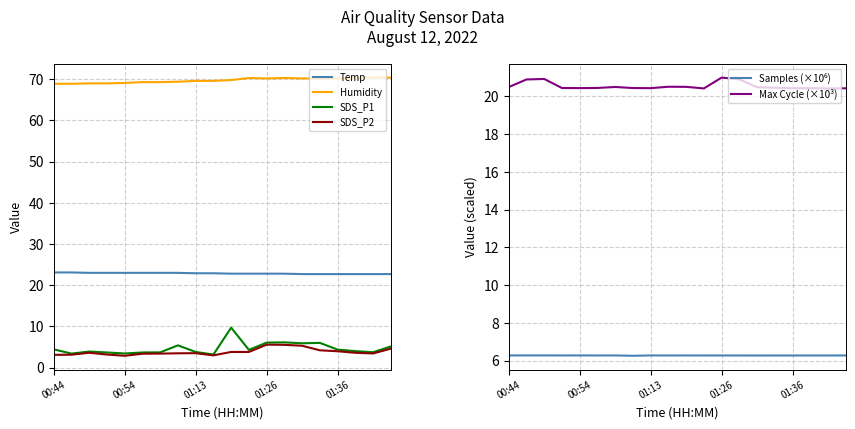

What is the maximum value for SDS_P1?

9.7